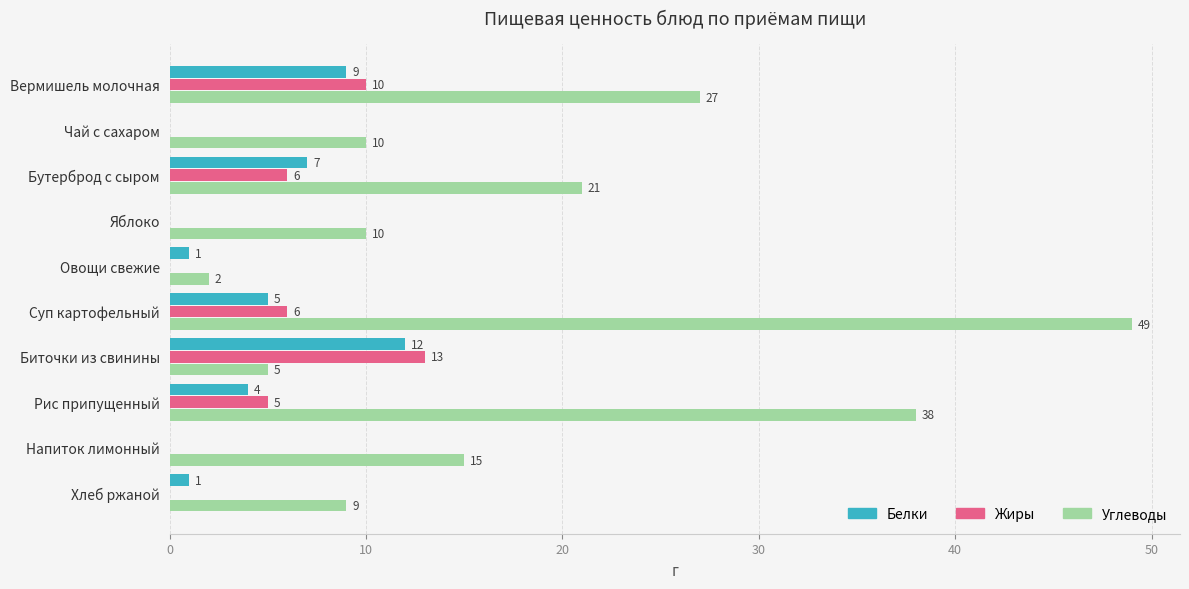

What is the sum of the Углеводы values at Овощи свежие and Рис припущенный?

40